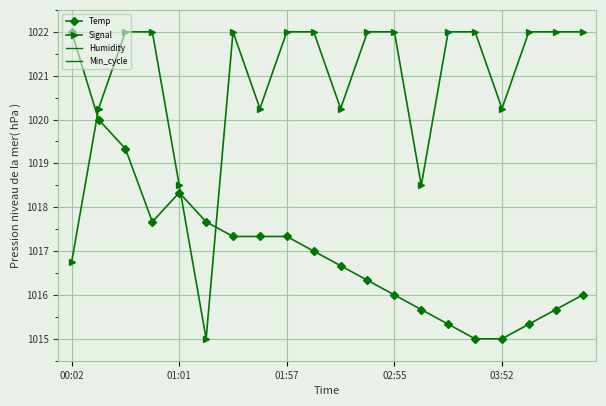

What is the total value across all series at 5?

2132.7